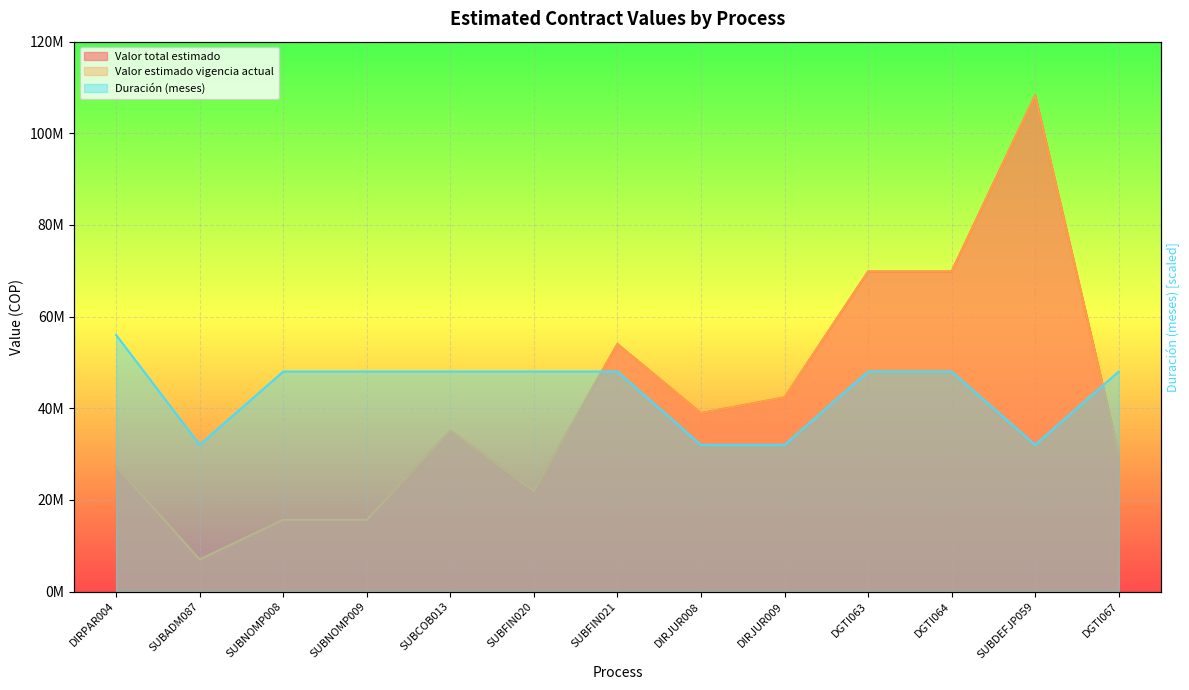

Which series ends up on top after the final intersection of Valor estimado vigencia actual and Duración (meses)?

Duración (meses)